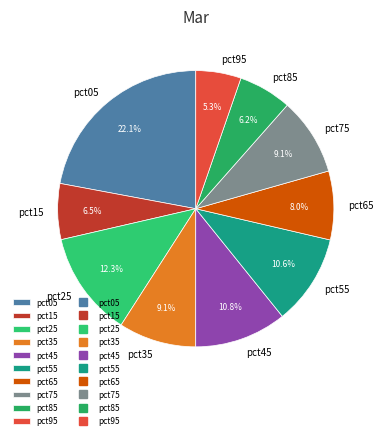

Does pct75 represent more than half of the total?

No